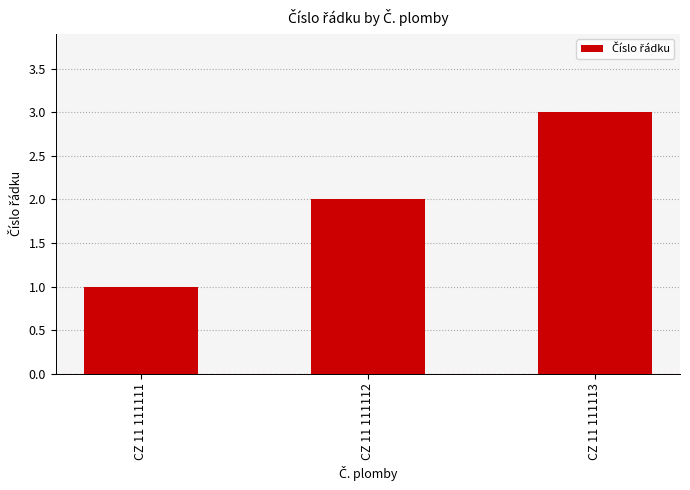

How many data points are less than 2?

1